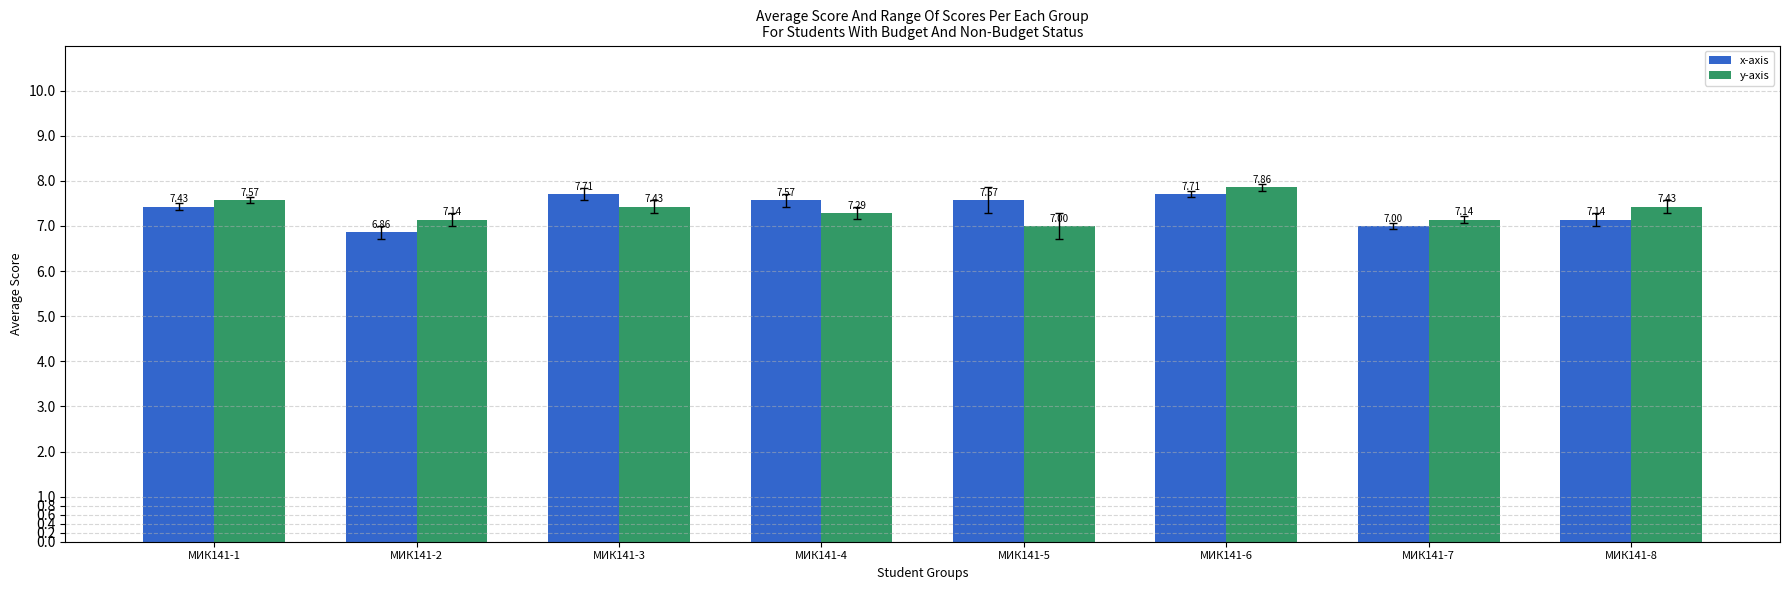

The y-axis series shows 12.0 at МИК141-6. True or false?

False